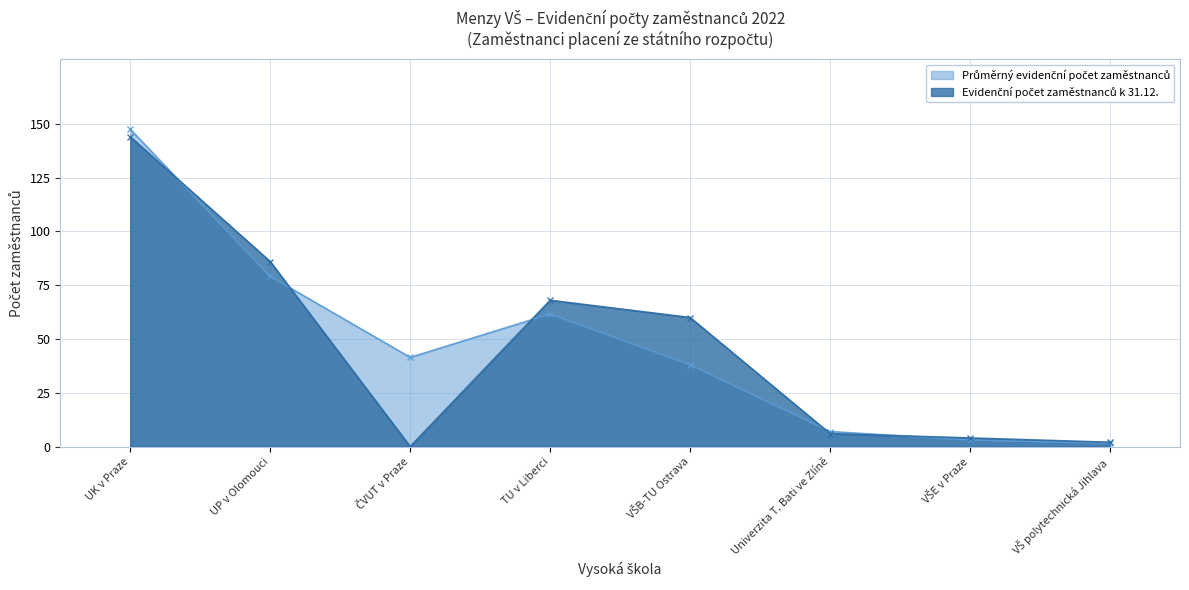

Read the Evidenční počet zaměstnanců k 31.12. value at UP v Olomouci.

86.0